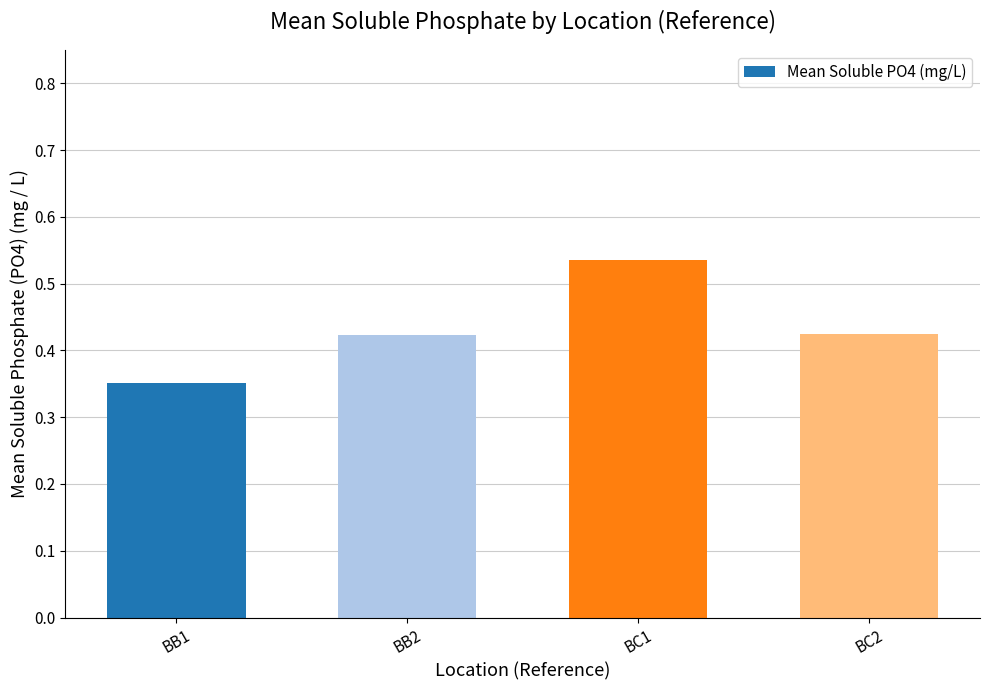

What is the difference between the values at BB1 and BB2?

0.1